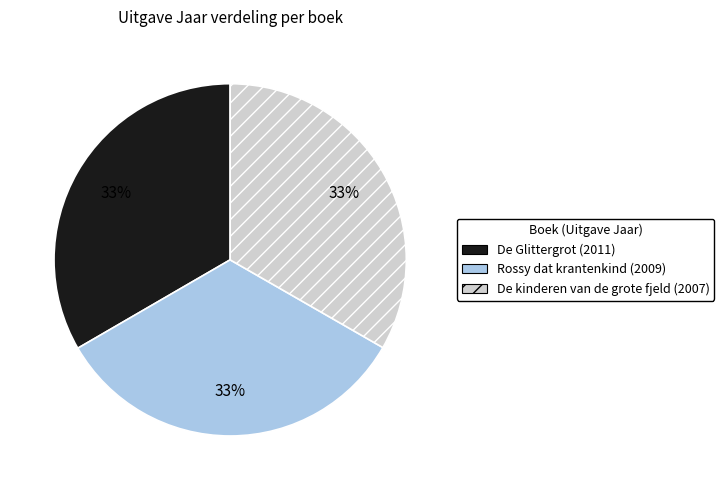

How many segments does this pie chart have?

3